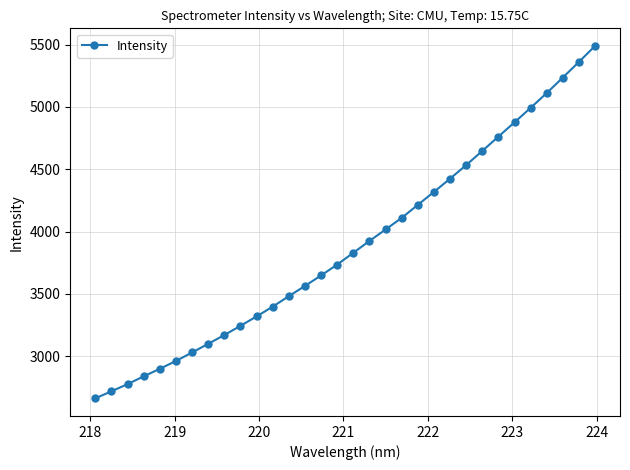

What is the sum of all values?

124375.9